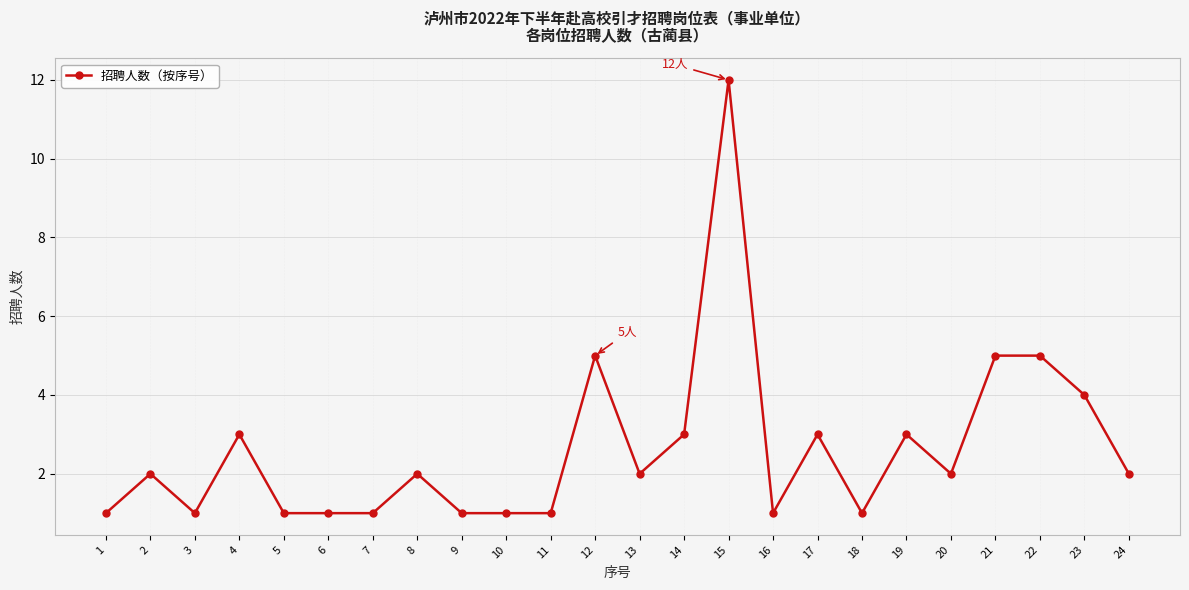

At which category does the chart reach its peak across all series?

15